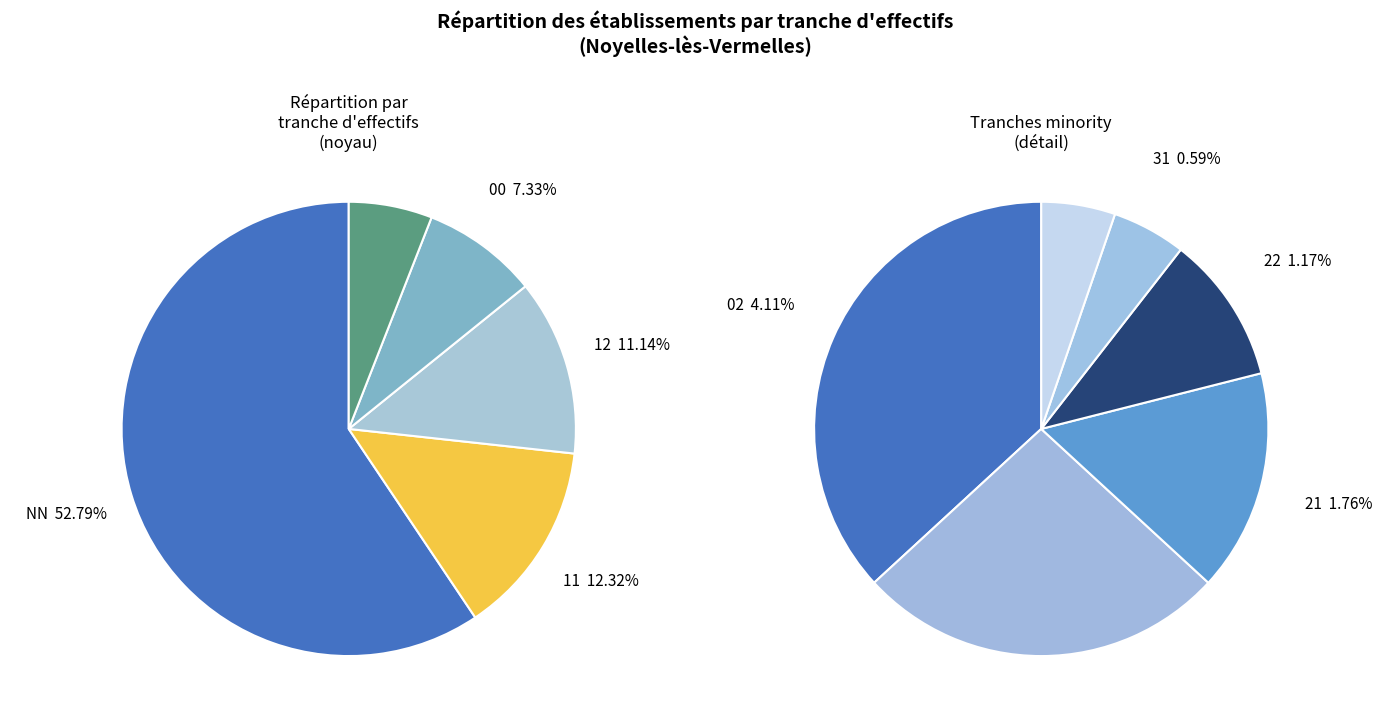

Is there any slice that represents more than half of the pie?

Yes